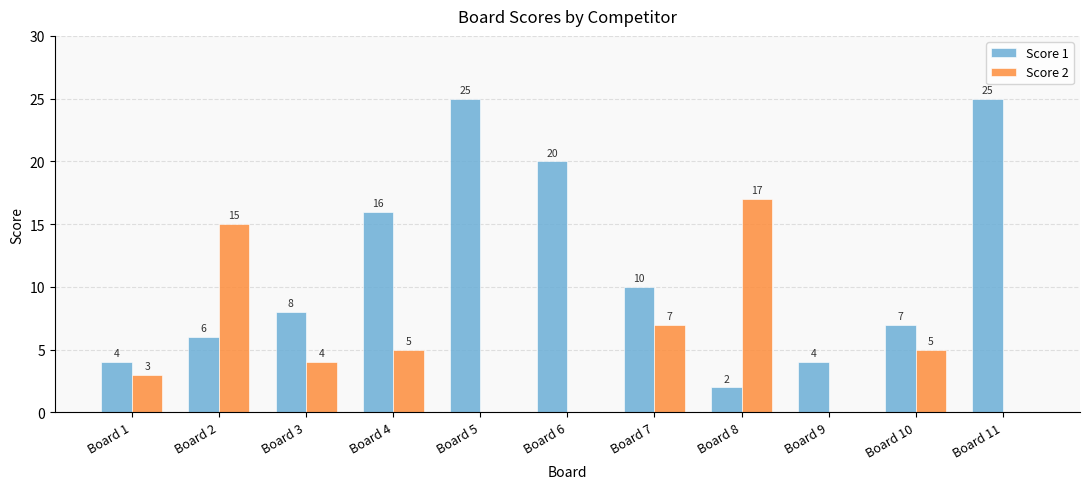

What is the spread (max minus min) of values at Board 5?

25